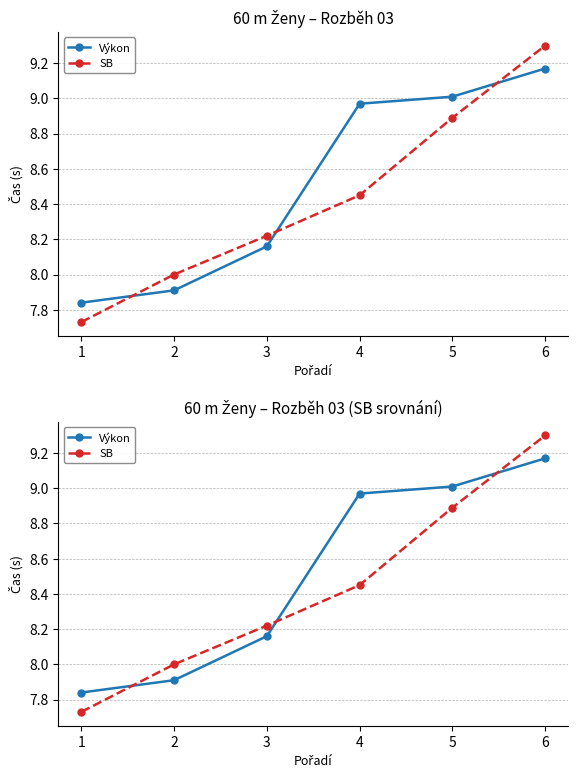

Which series has the largest total across all categories?

Výkon